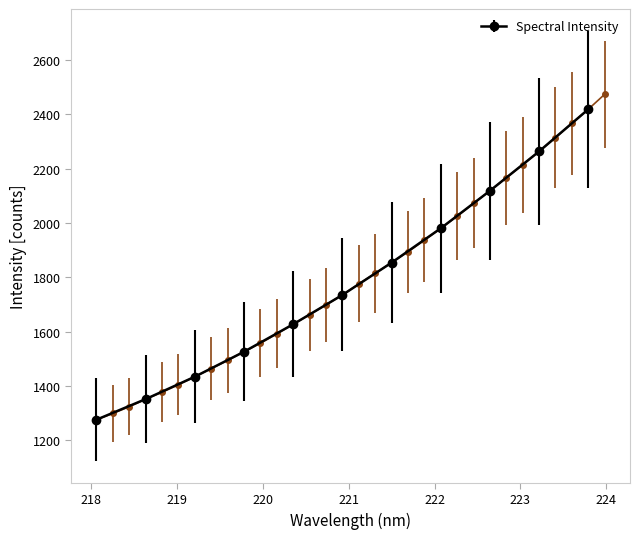

Where does the data first go above 1775?

221.1174